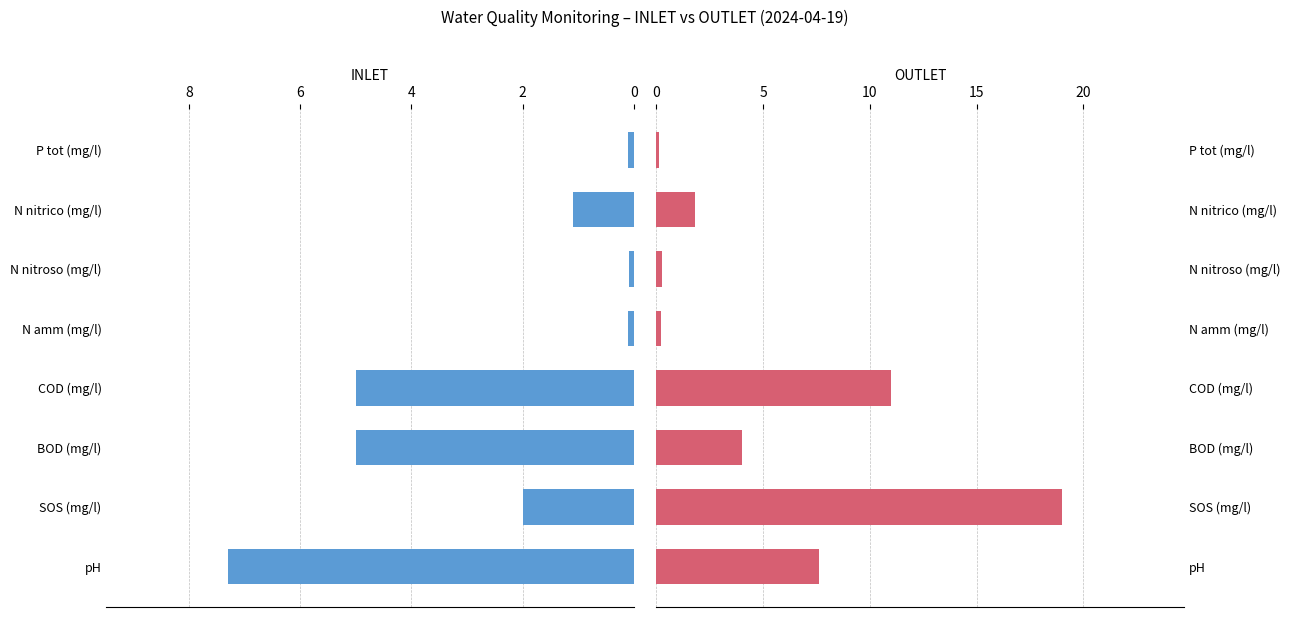

The INLET series shows 7.3 at pH. True or false?

True